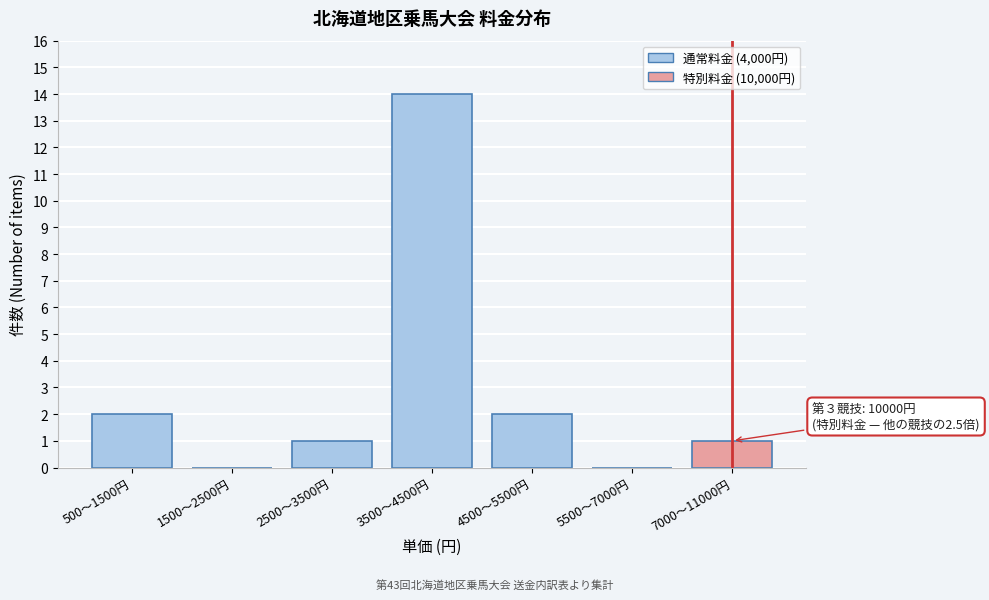

Reading left to right, extract all data points from this chart.

500〜1500円=2	1500〜2500円=0	2500〜3500円=1	3500〜4500円=14	4500〜5500円=2	5500〜7000円=0	7000〜11000円=1